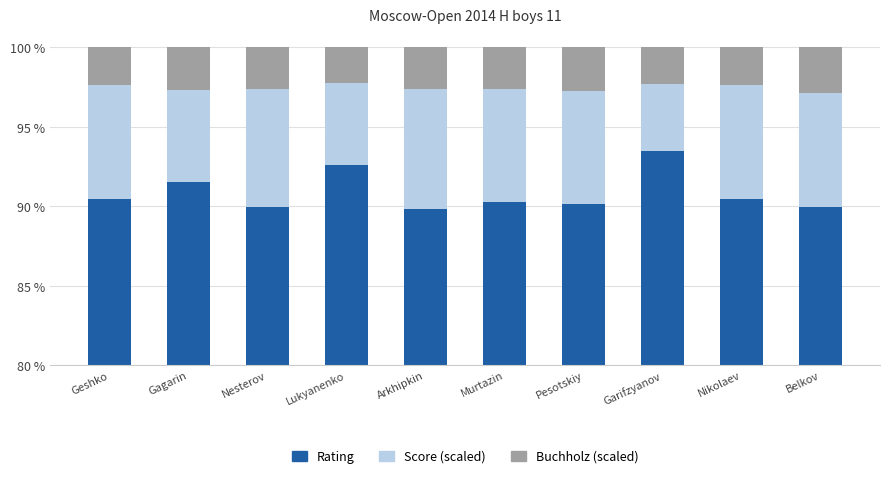

The value of Score (scaled) at Belkov is 7.2. True or false?

True